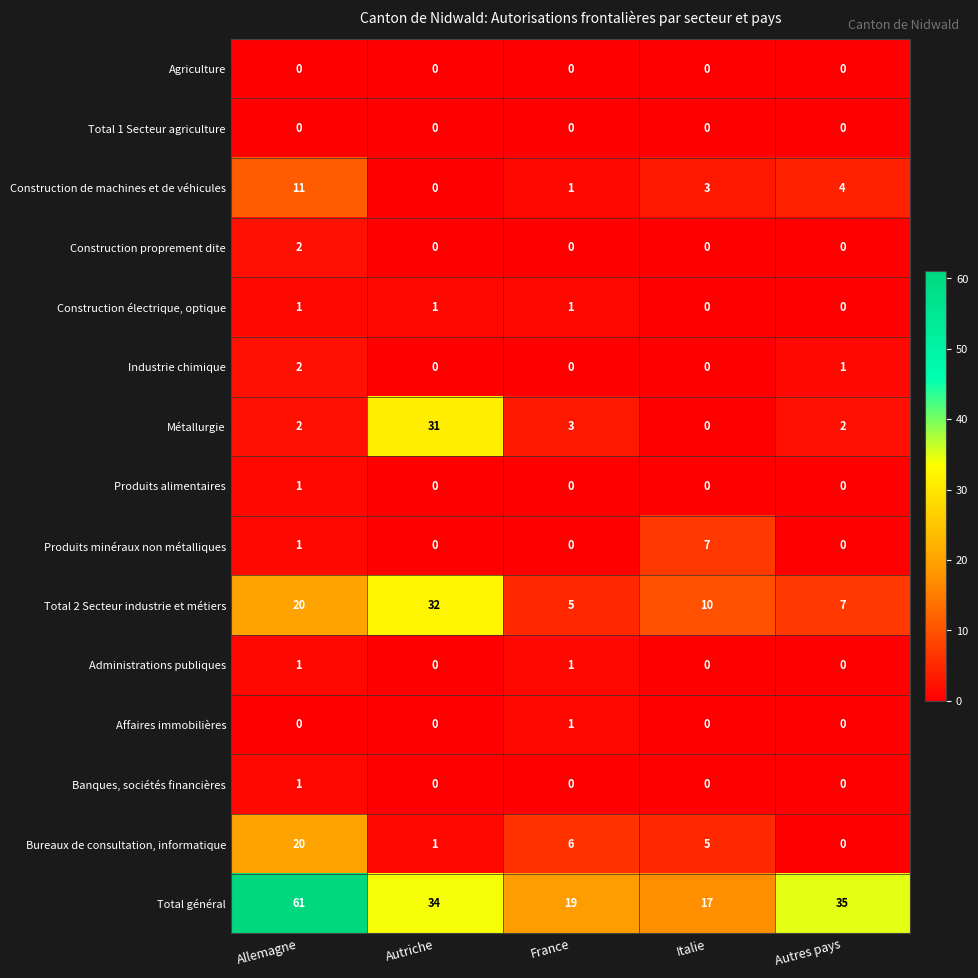

Which category has the highest value across all series?

Allemagne